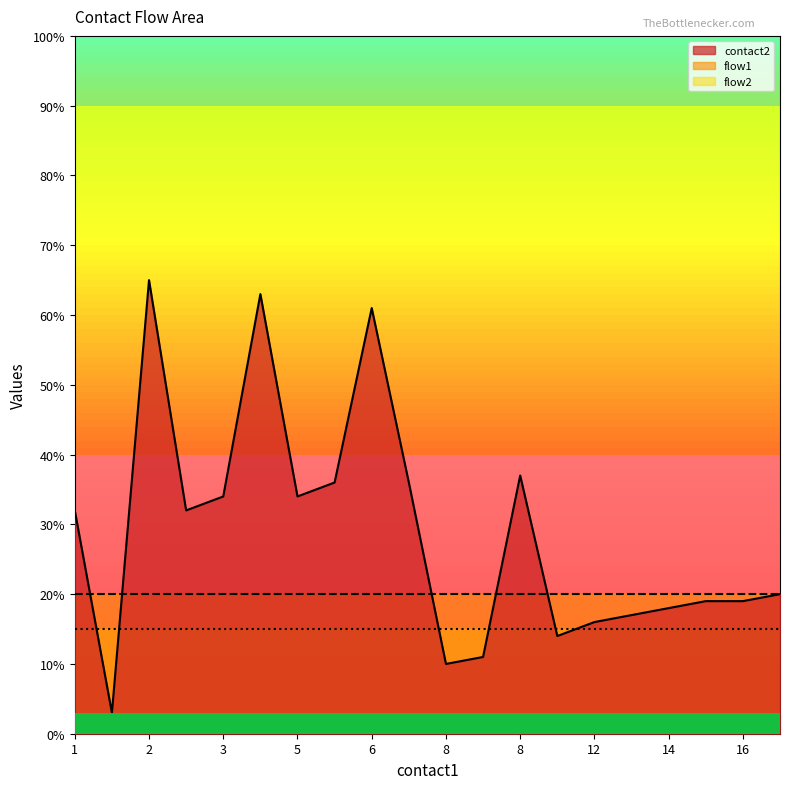

Between 15 and 16, which is larger?

15